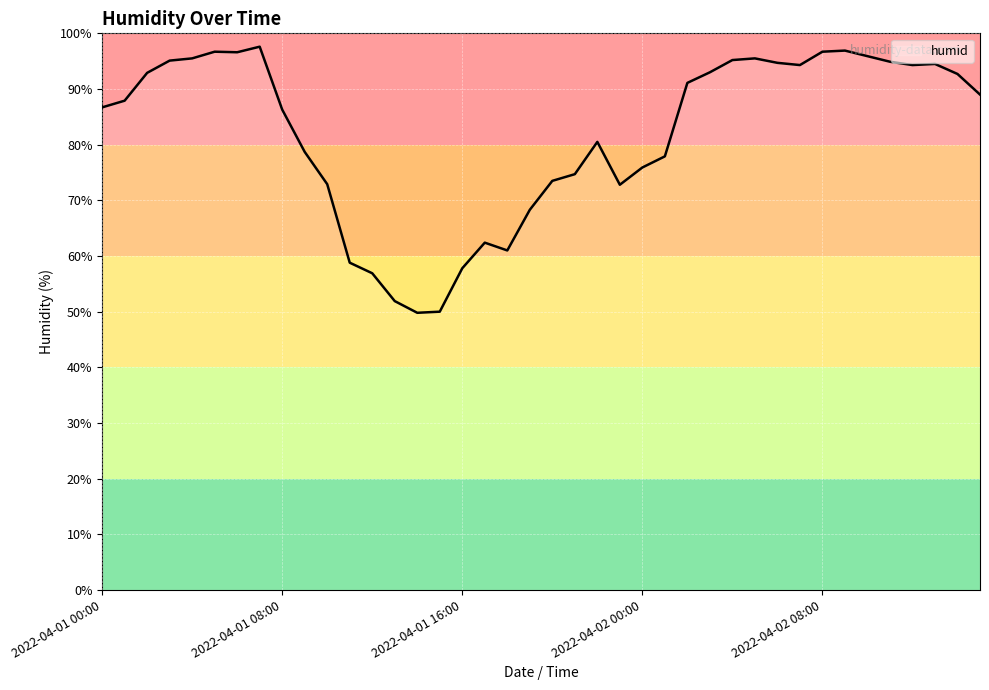

What is the minimum value shown in the chart?

49.8